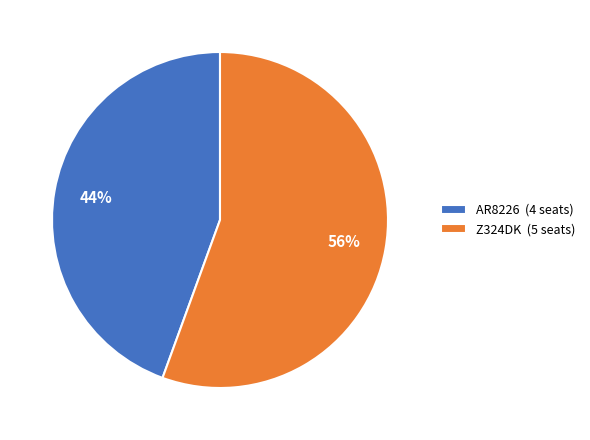

Rank the categories by value from lowest to highest.

AR8226, Z324DK